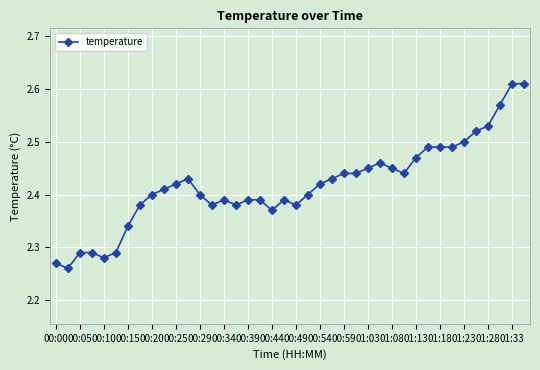

True or false: the data has more than 2 interior local peaks.

True